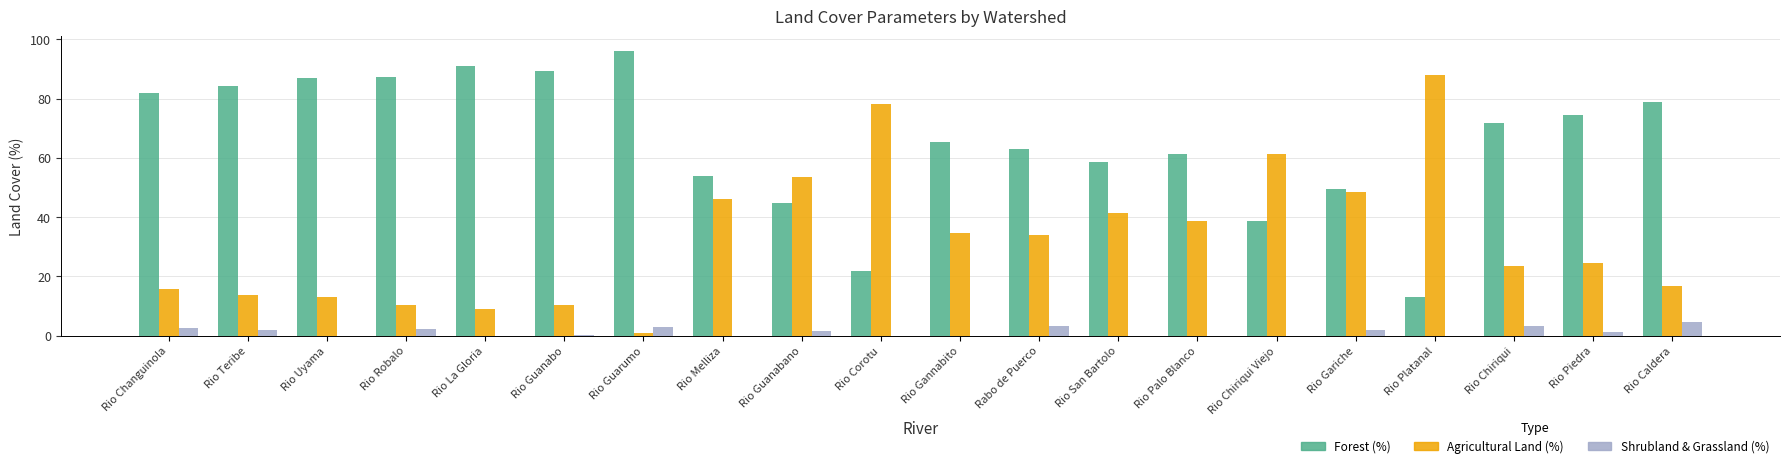

What is the total value across all series at Rabo de Puerco?

100.0